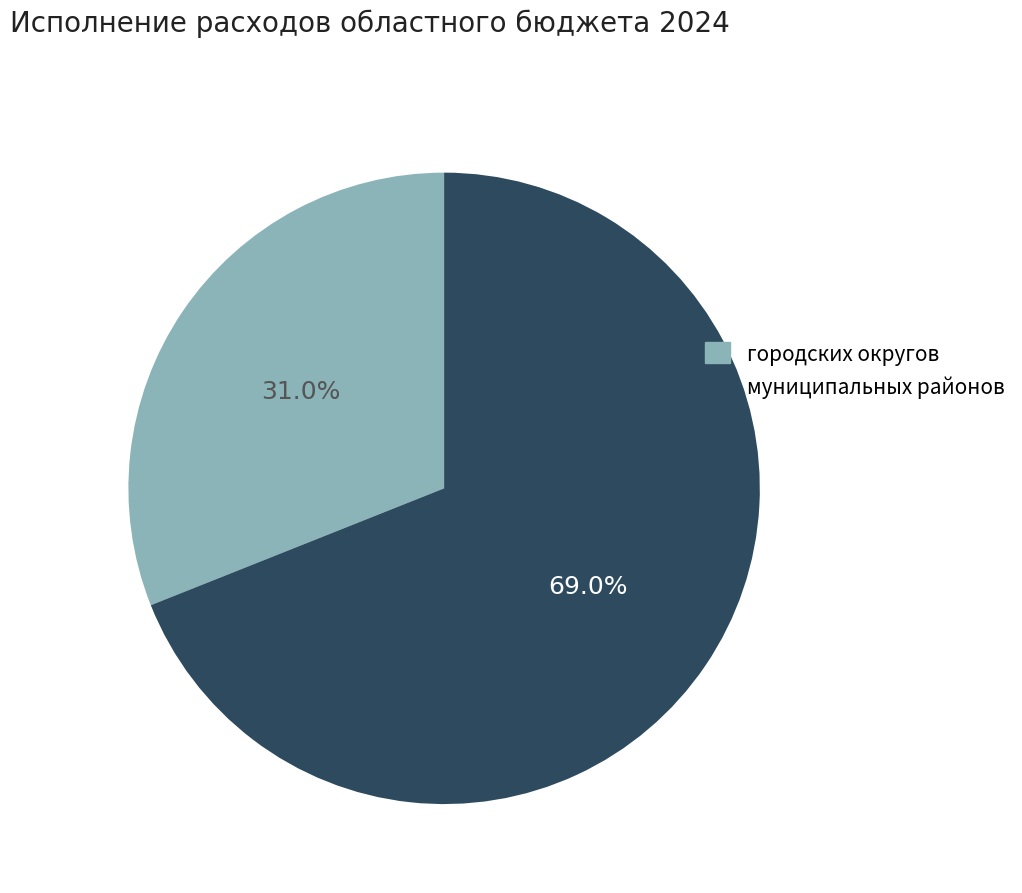

To the nearest percent, what portion does городских округов represent?

31%